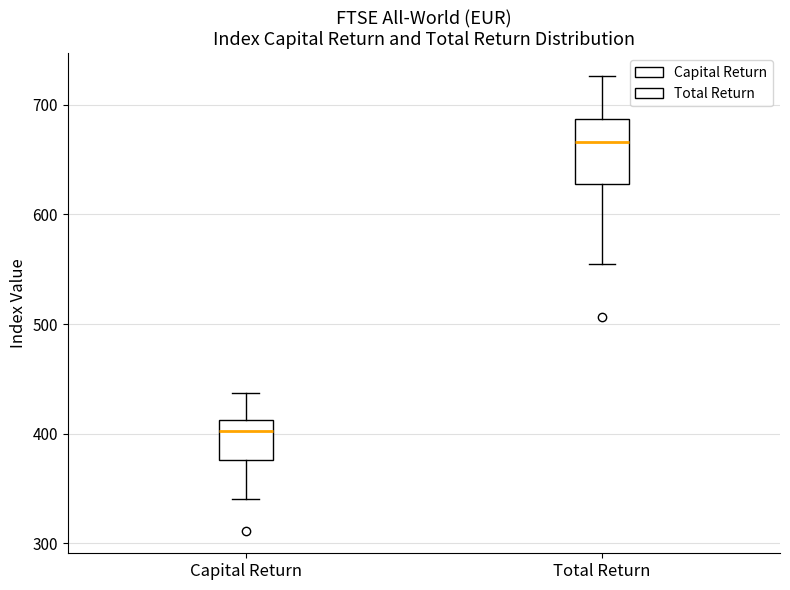

Which box has the lowest median line?

Capital Return